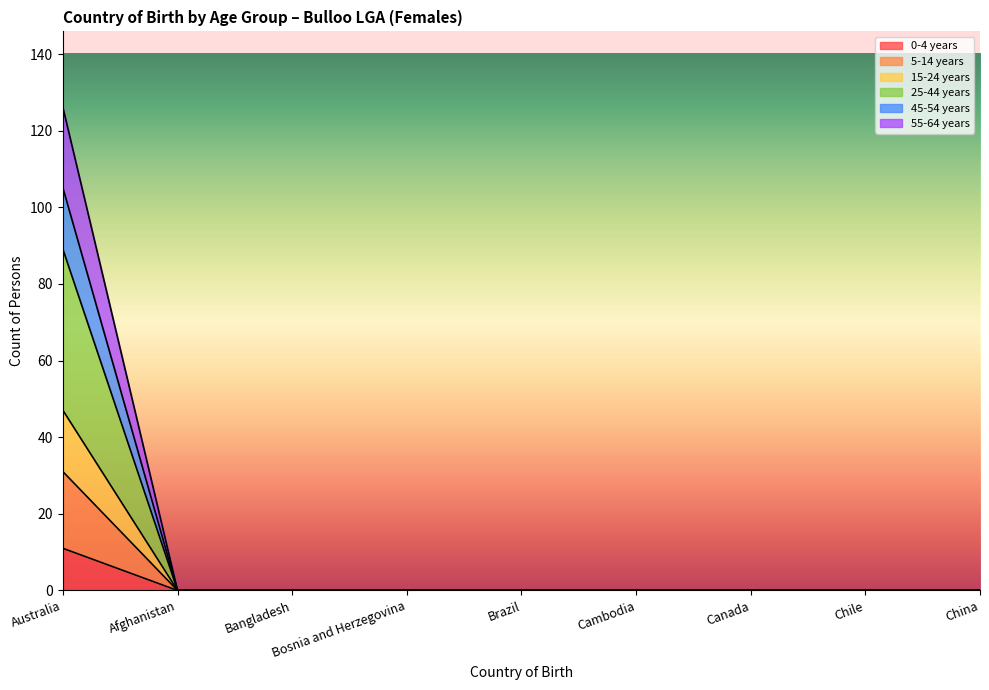

Which series has the largest range (max minus min)?

25-44 years